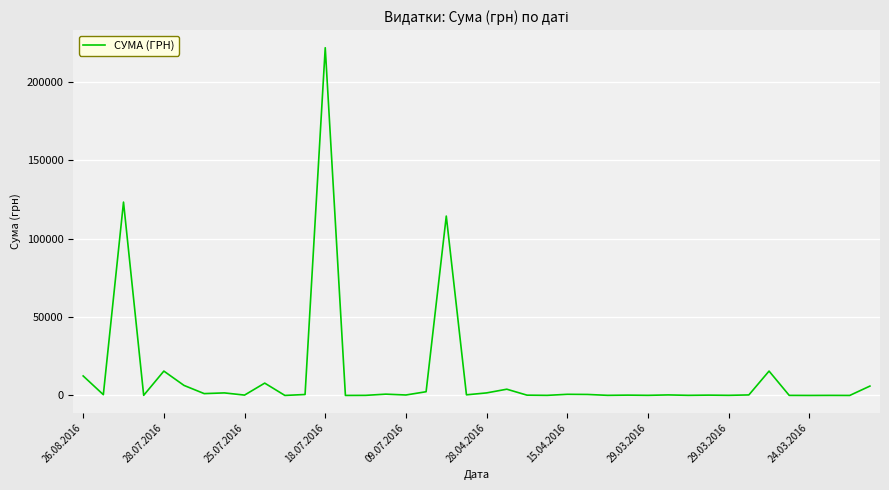

What is the difference between the maximum and minimum values?

221507.9